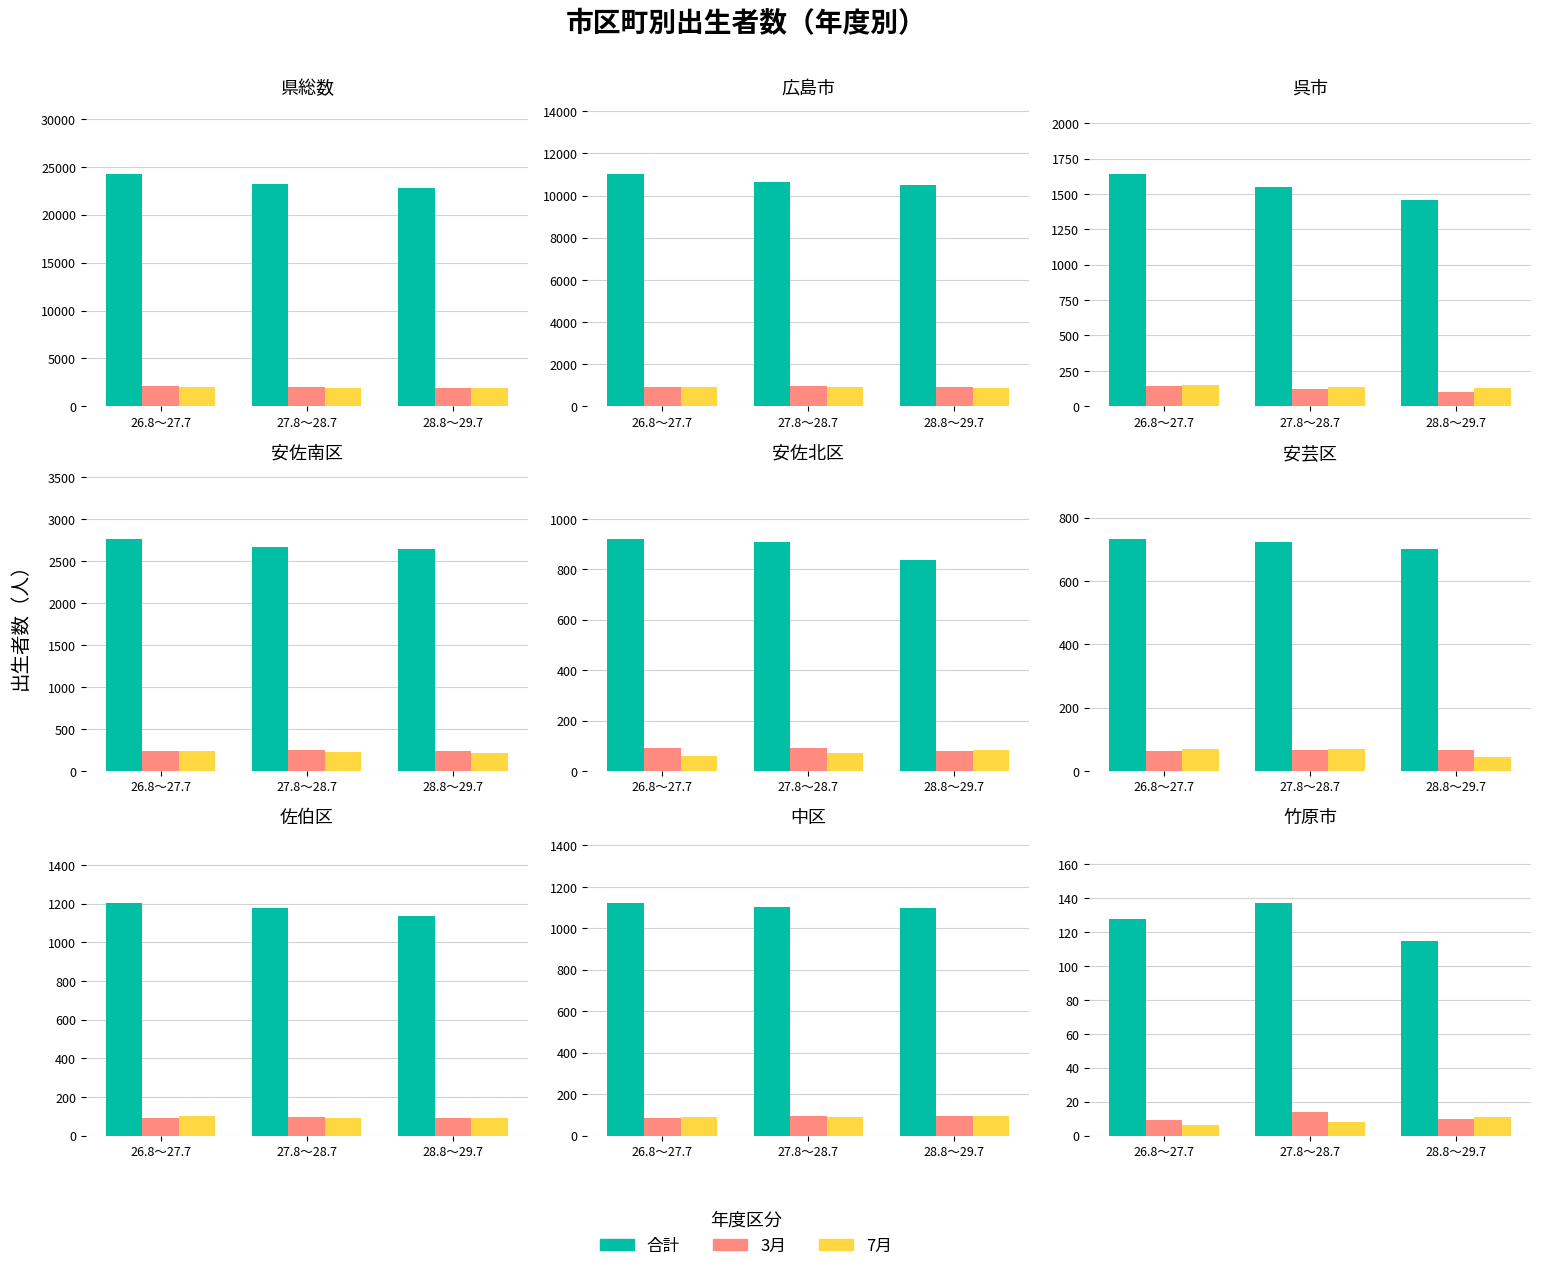

What is the sum of the 合計 values at 28.8～29.7 and 26.8～27.7?

243